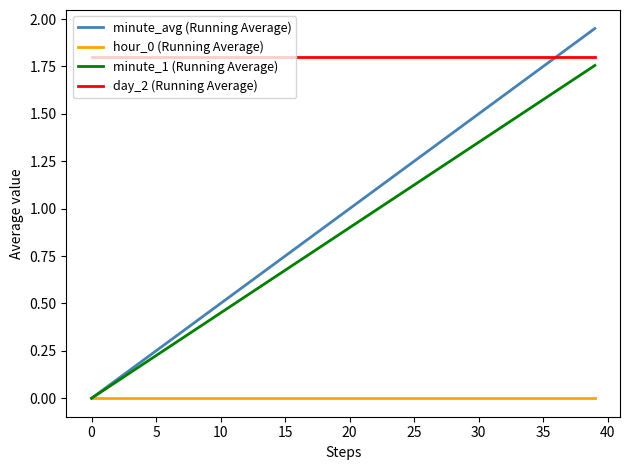

Which series has the largest range (max minus min)?

minute_avg (Running Average)